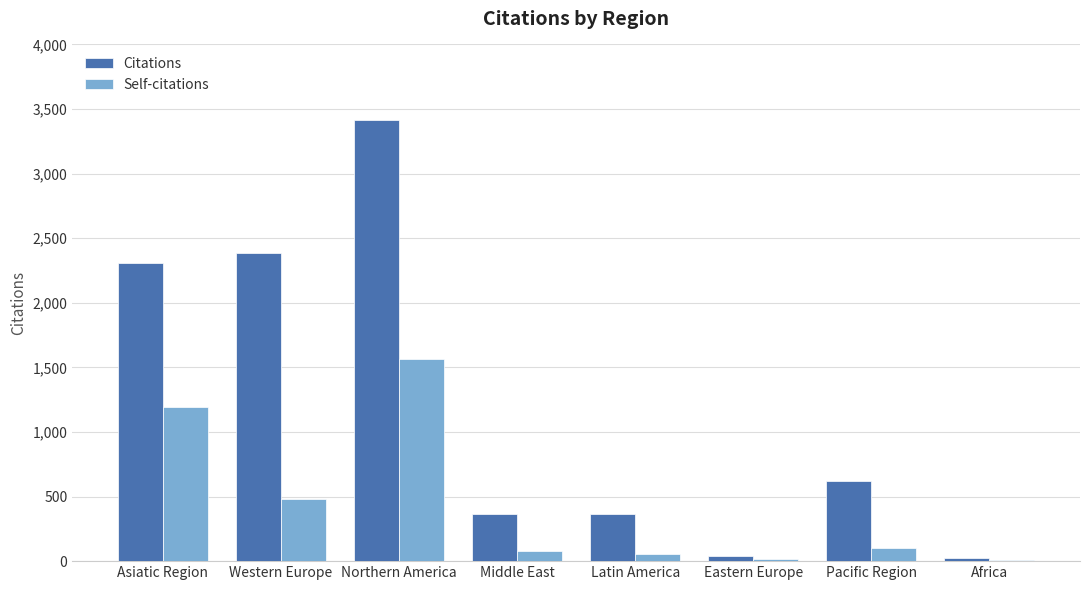

Which series has the widest spread of values?

Citations